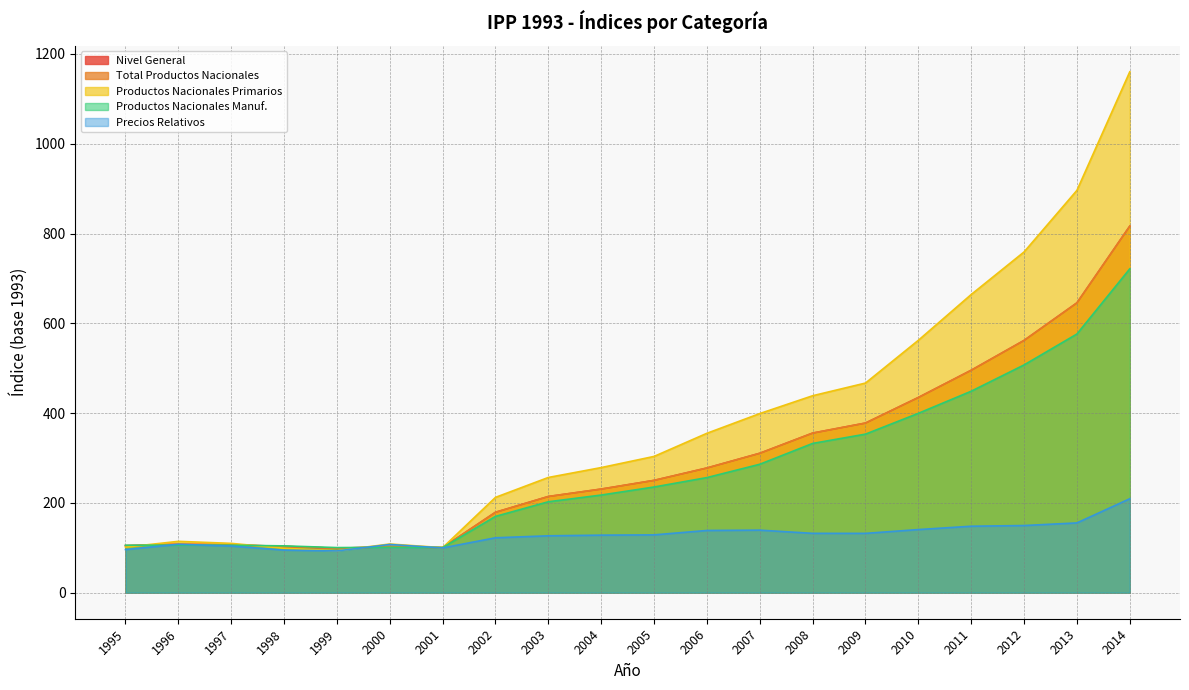

Does the chart have visible grid lines?

Yes